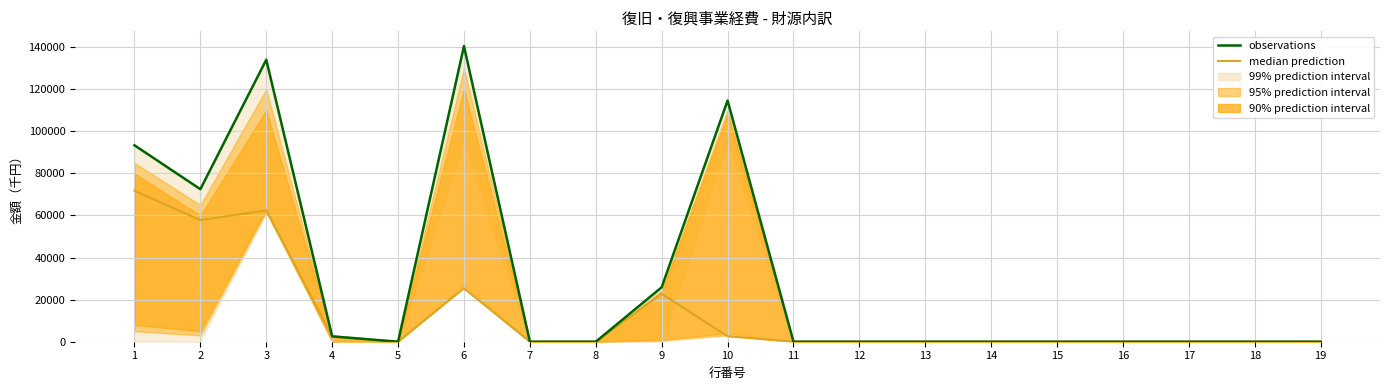

True or false: median prediction and observations cross at least once.

False